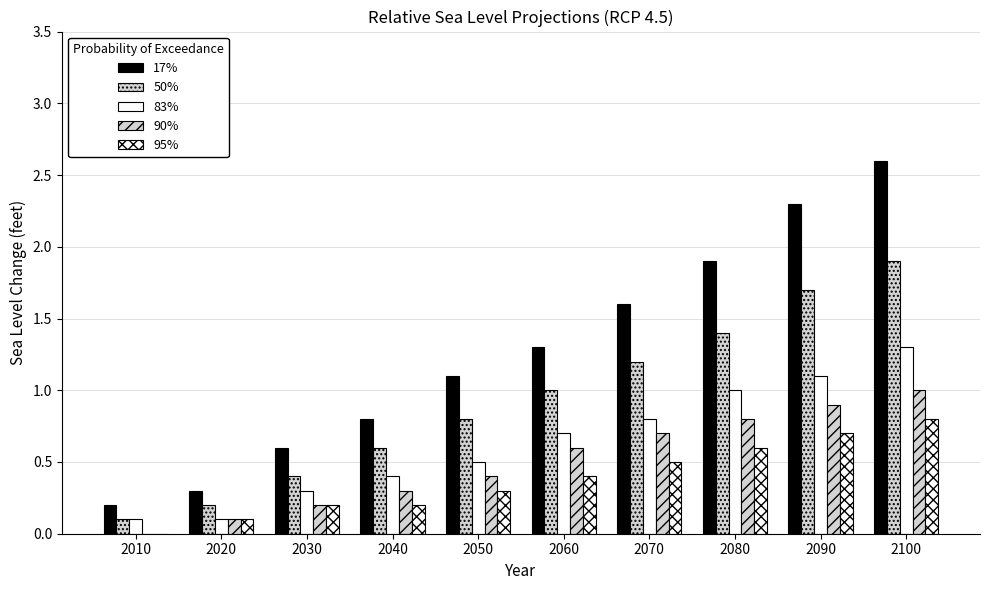

Read the 83% value at 2070.

0.8